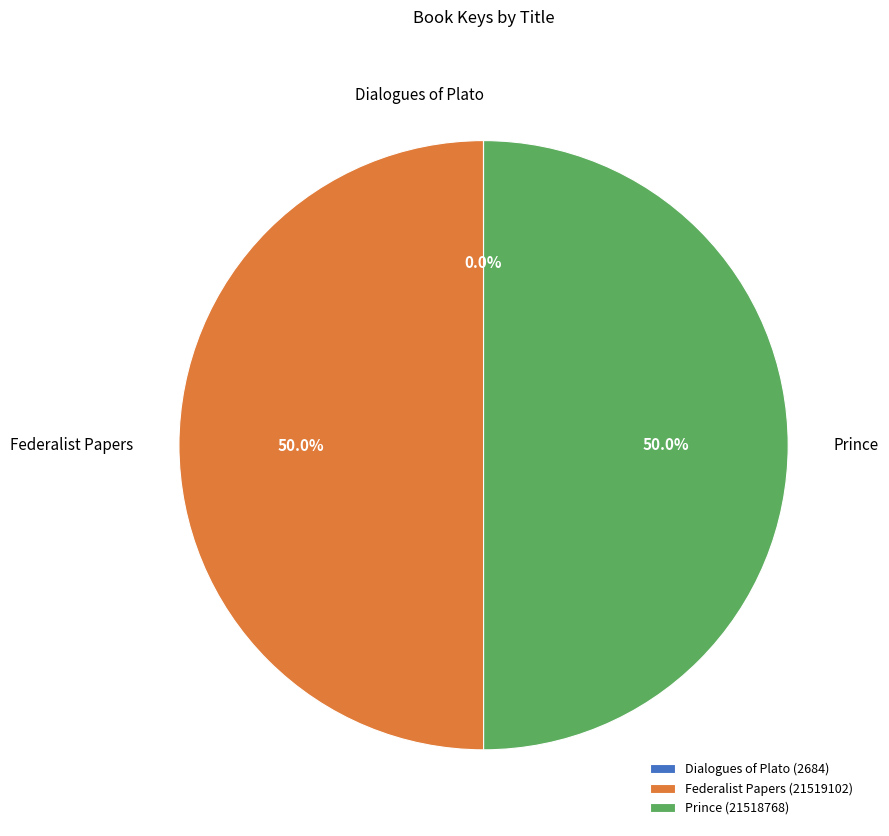

Approximately how many times larger is the value at Prince compared to Federalist Papers?

1.0